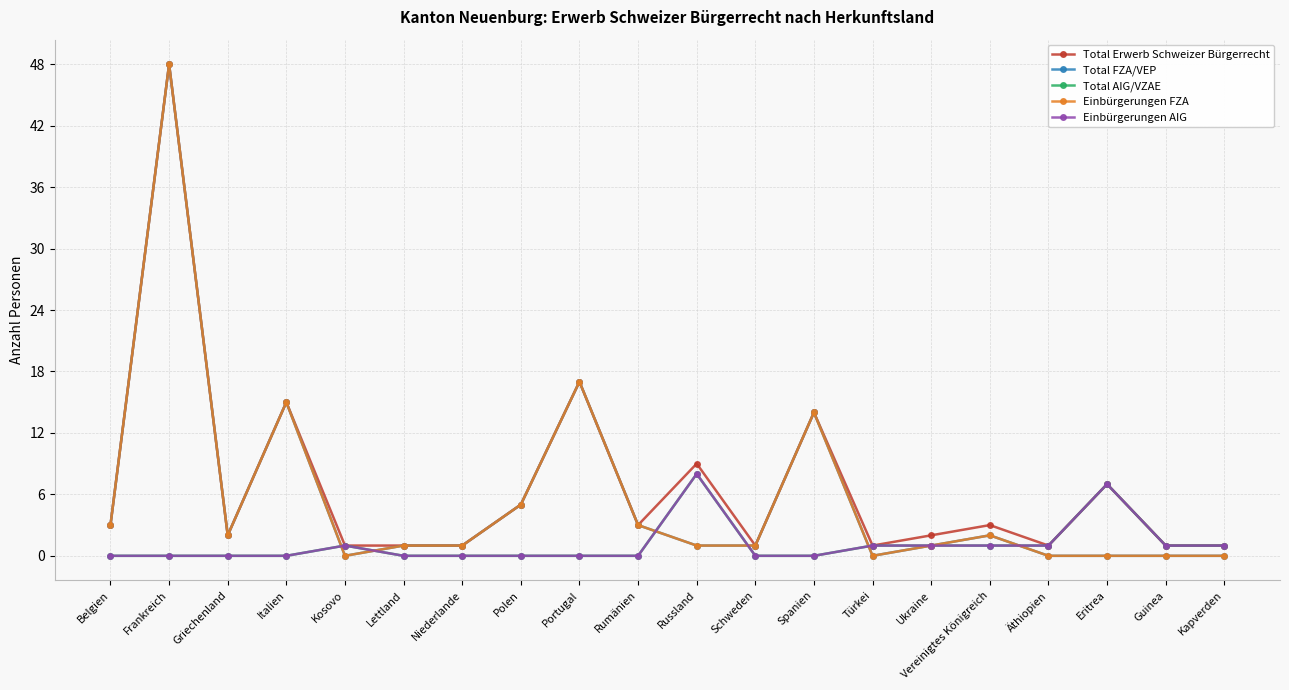

Which category has the highest value in the Total Erwerb Schweizer Bürgerrecht series?

Frankreich